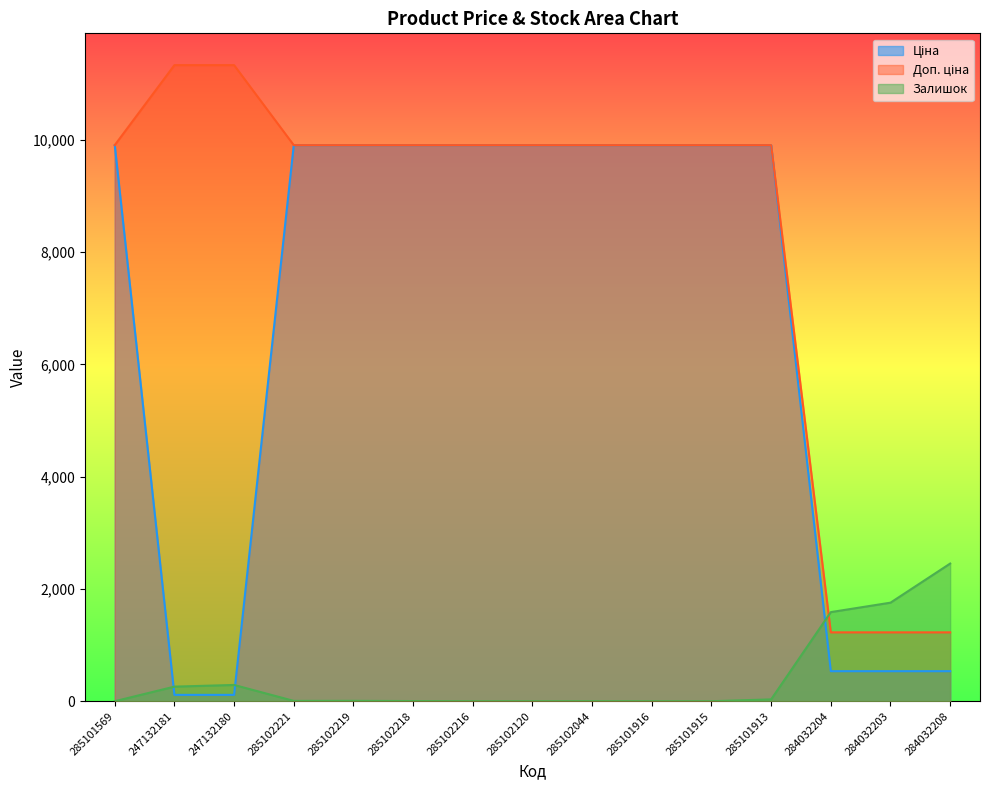

Which series has the largest range (max minus min)?

Доп. ціна